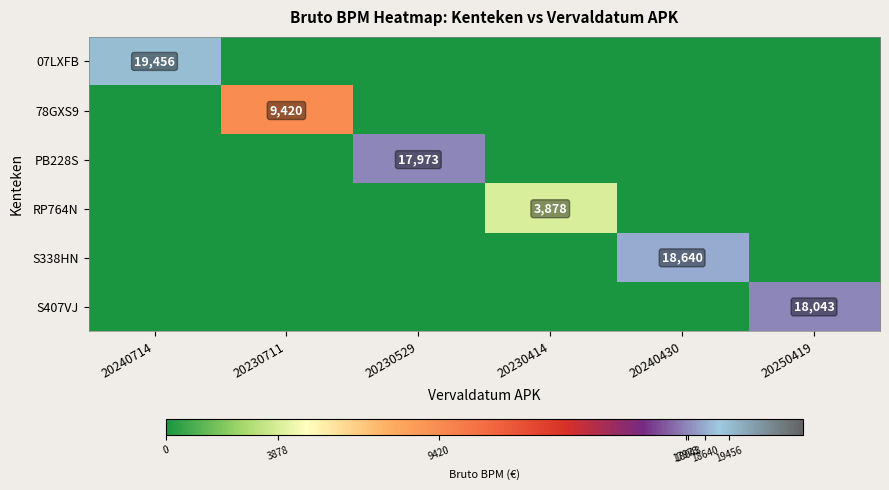

What is the difference between the highest and lowest values at 20230529?

17973